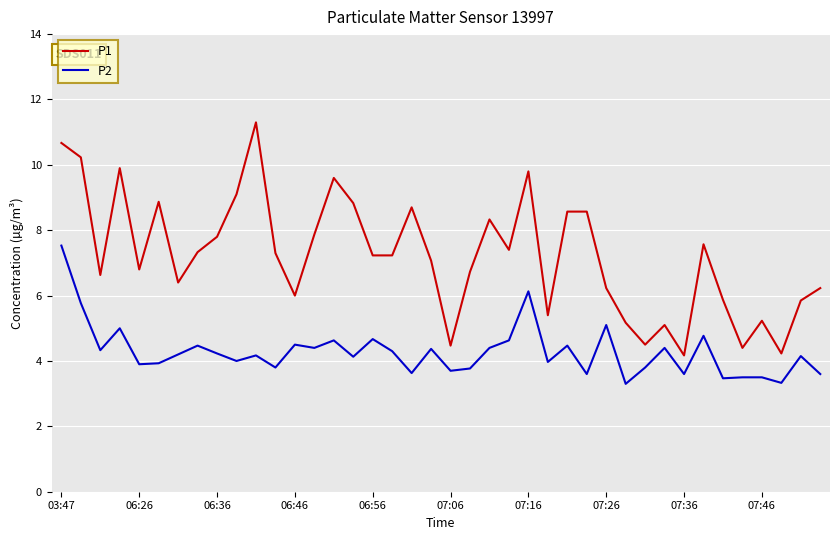

What is the maximum value for P2?

7.5